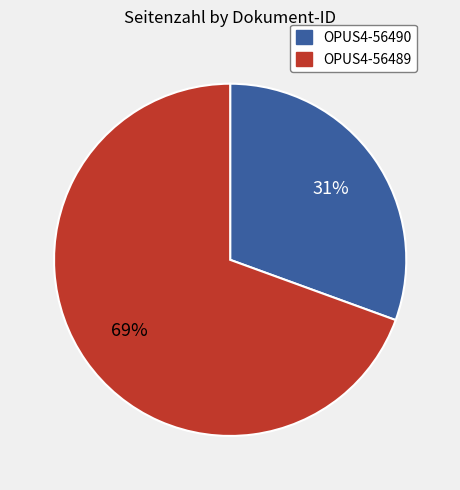

Is it true that OPUS4-56490 is 45% of the pie?

False